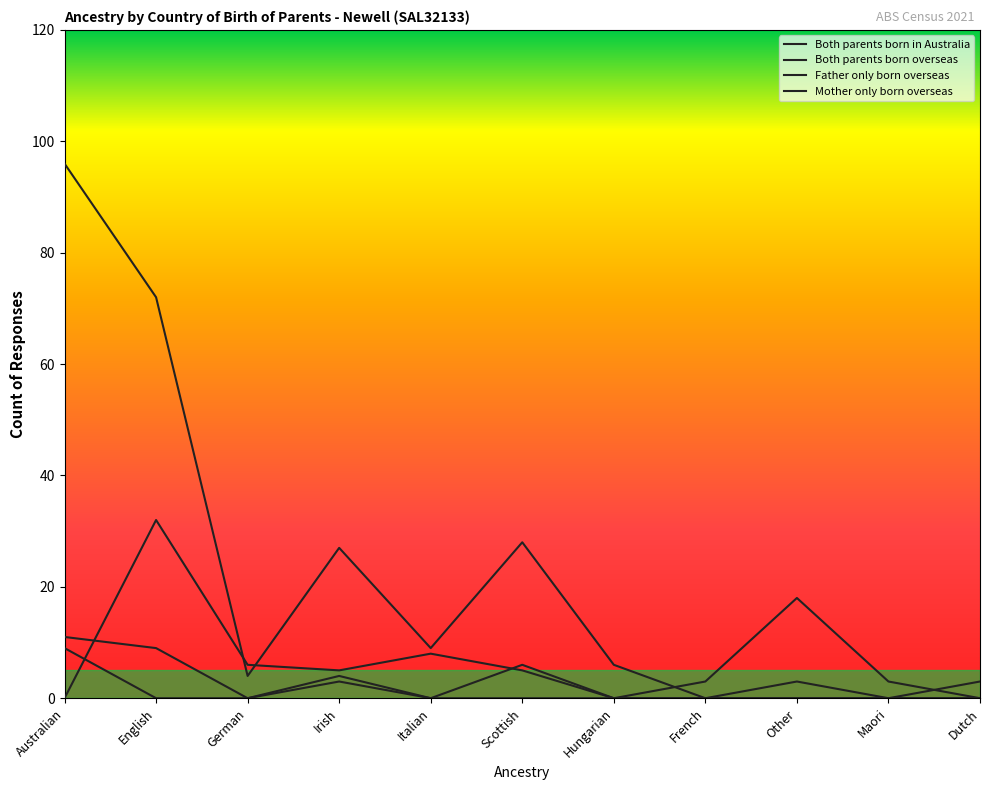

What is the value of the Father only born overseas point at the 1st from the left?

11